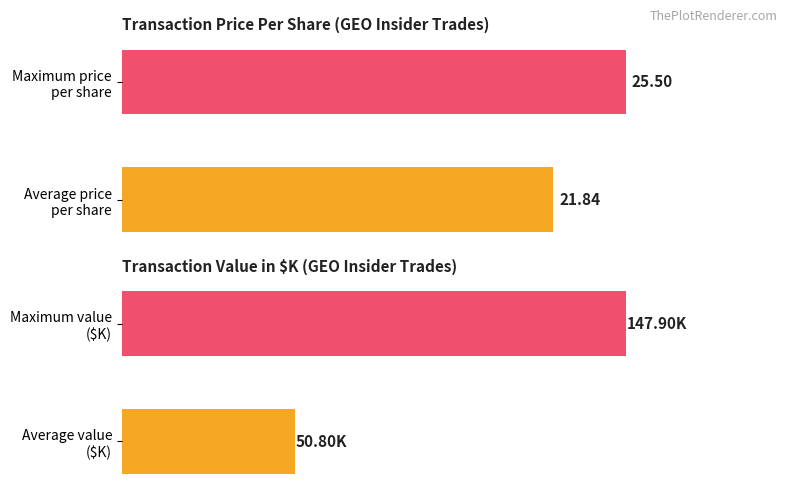

What is the difference between the maximum and minimum values in the transactionValue series?

97.1